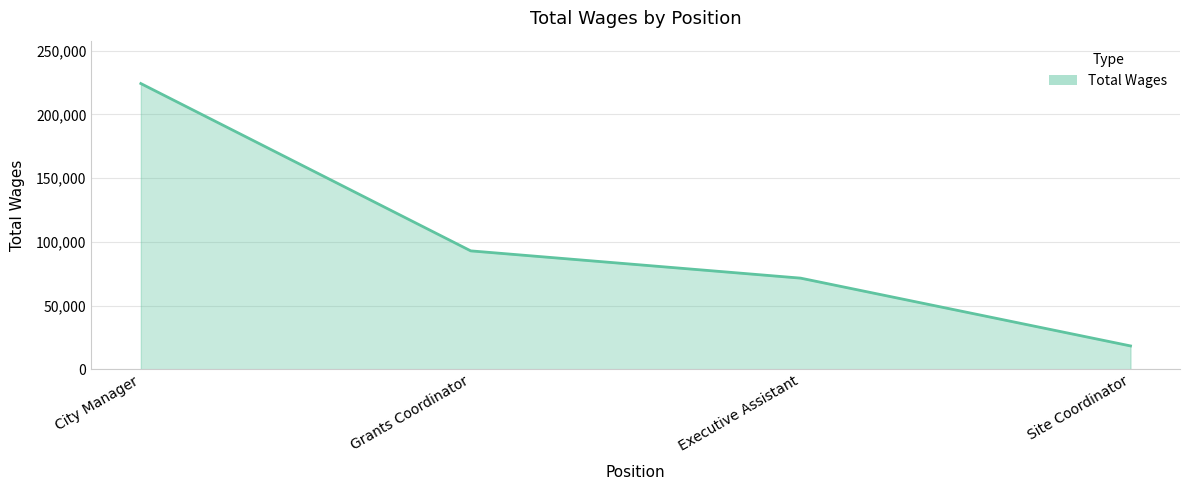

What is the sum of all values?

407121